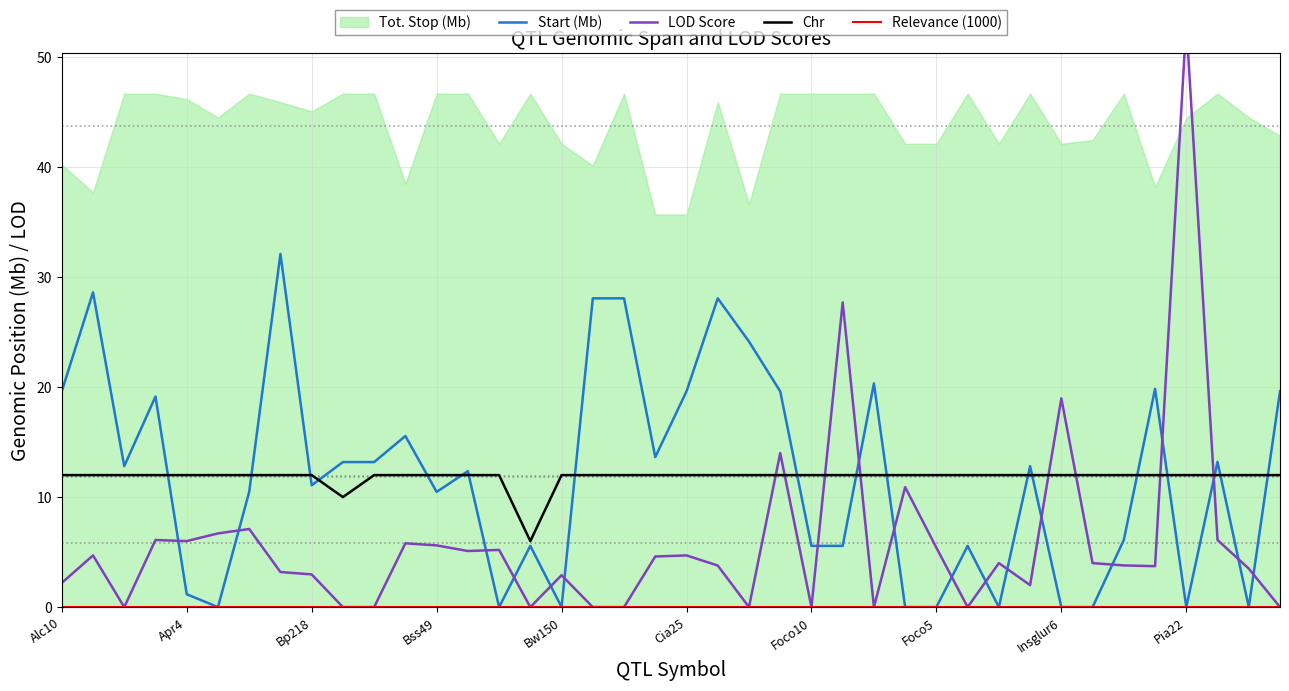

True or false: Start (Mb) has a value of 28.3 at Cia25.

False